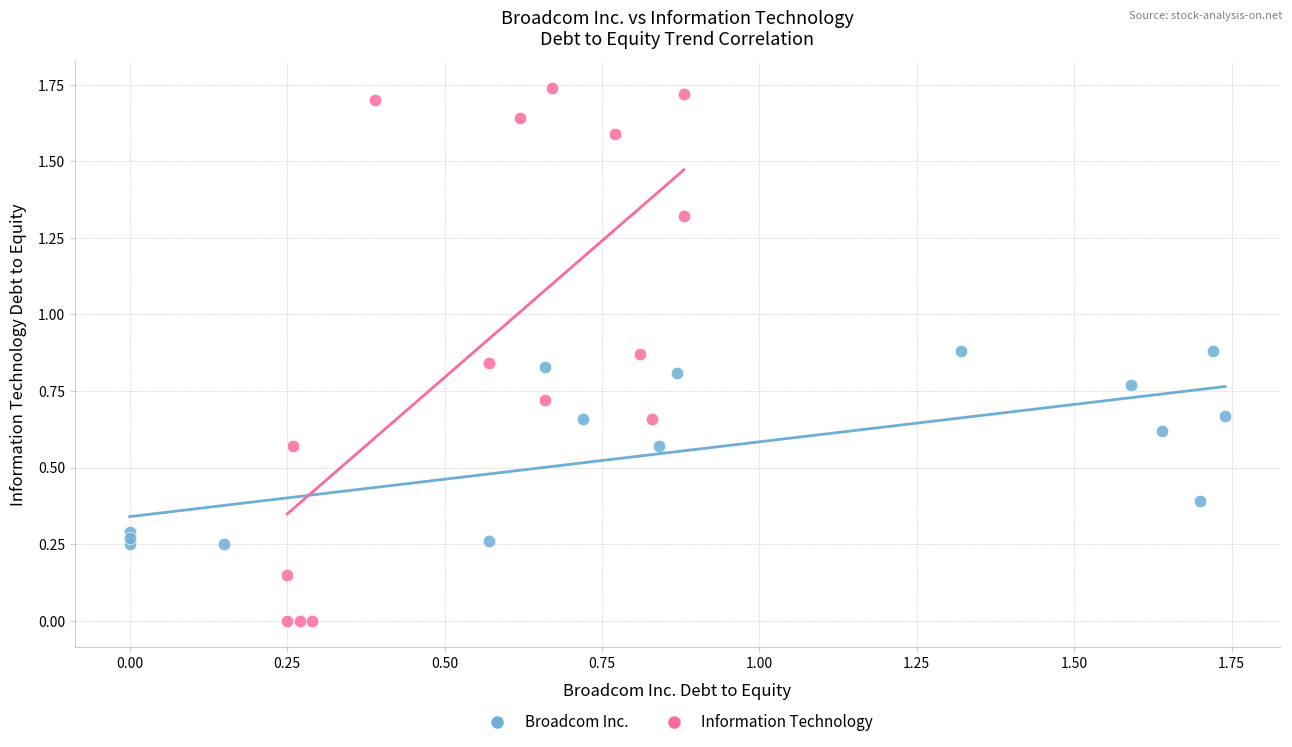

Which series has the largest Y range (max minus min)?

Information Technology